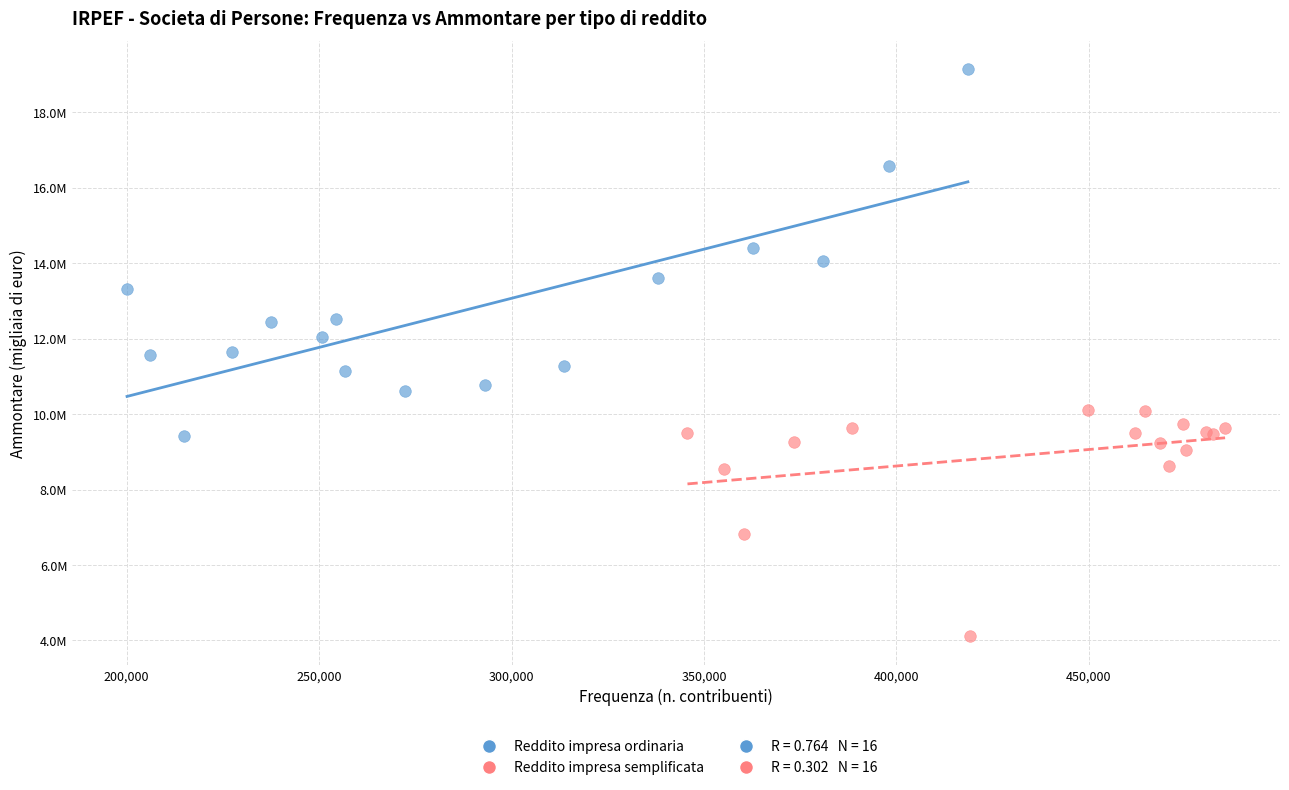

Which series has the widest spread of Y values?

Reddito impresa ordinaria